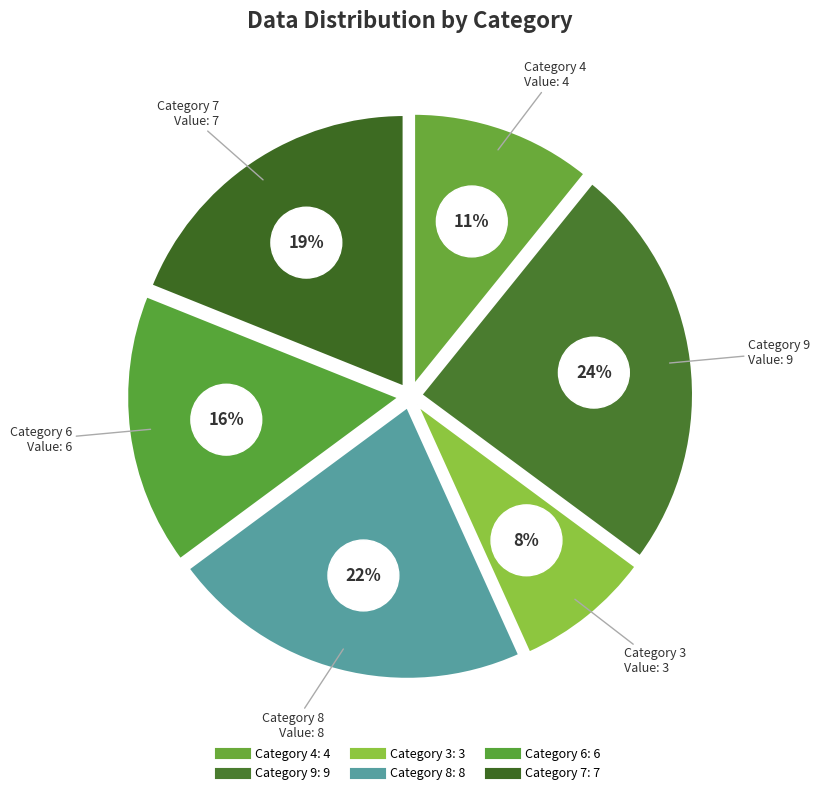

Which category has the biggest portion of the pie?

9